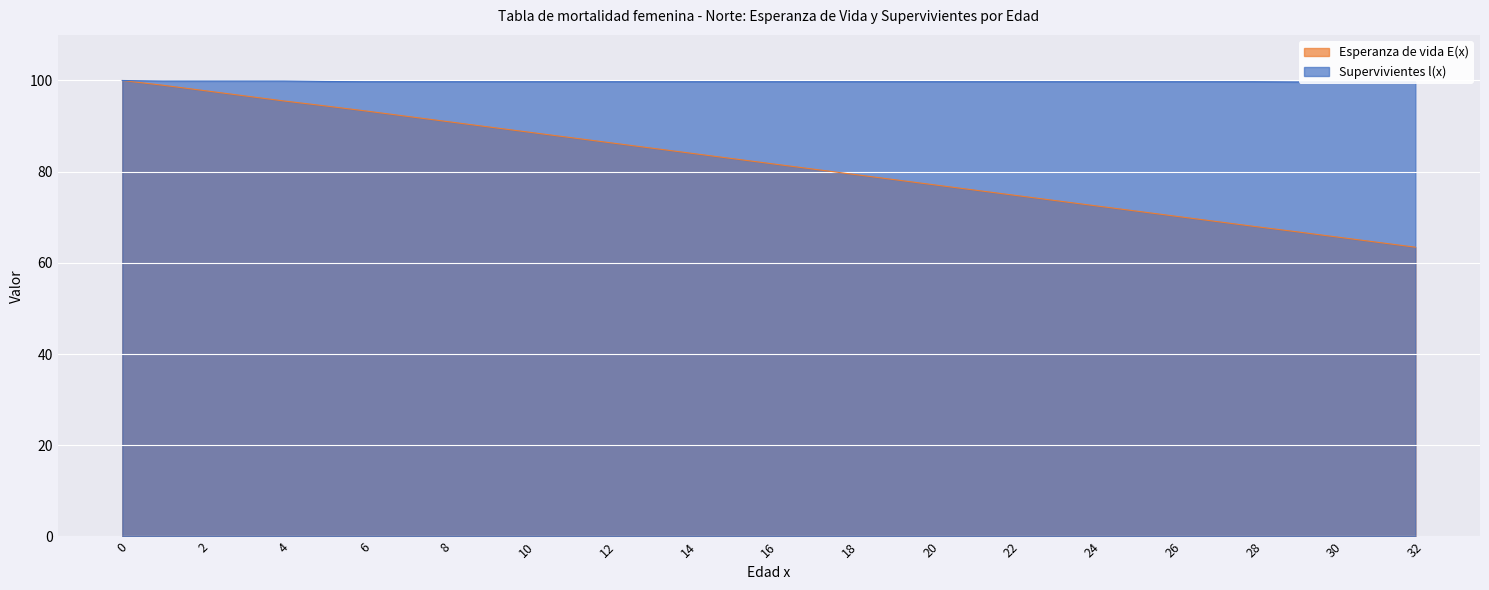

What is the greatest value displayed?

100.0